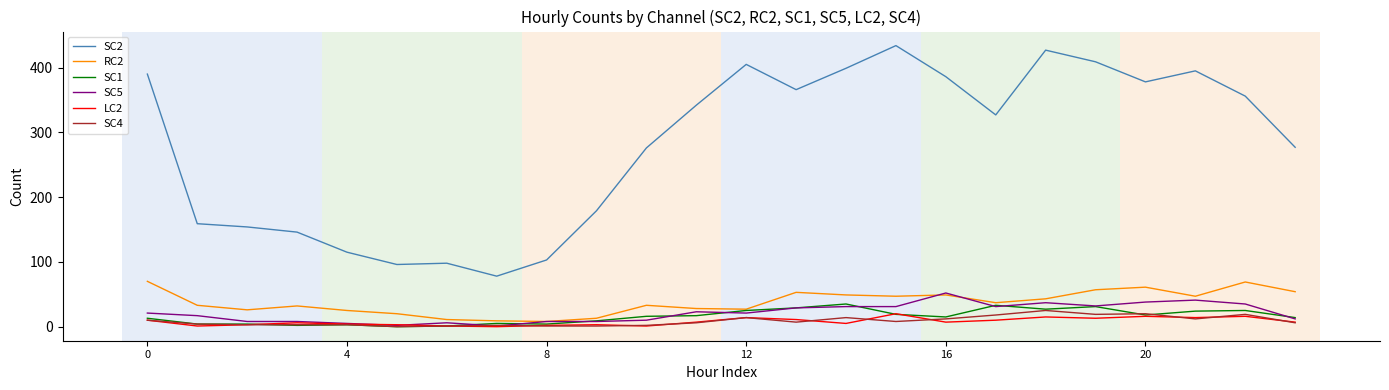

Does the chart have visible grid lines?

Yes